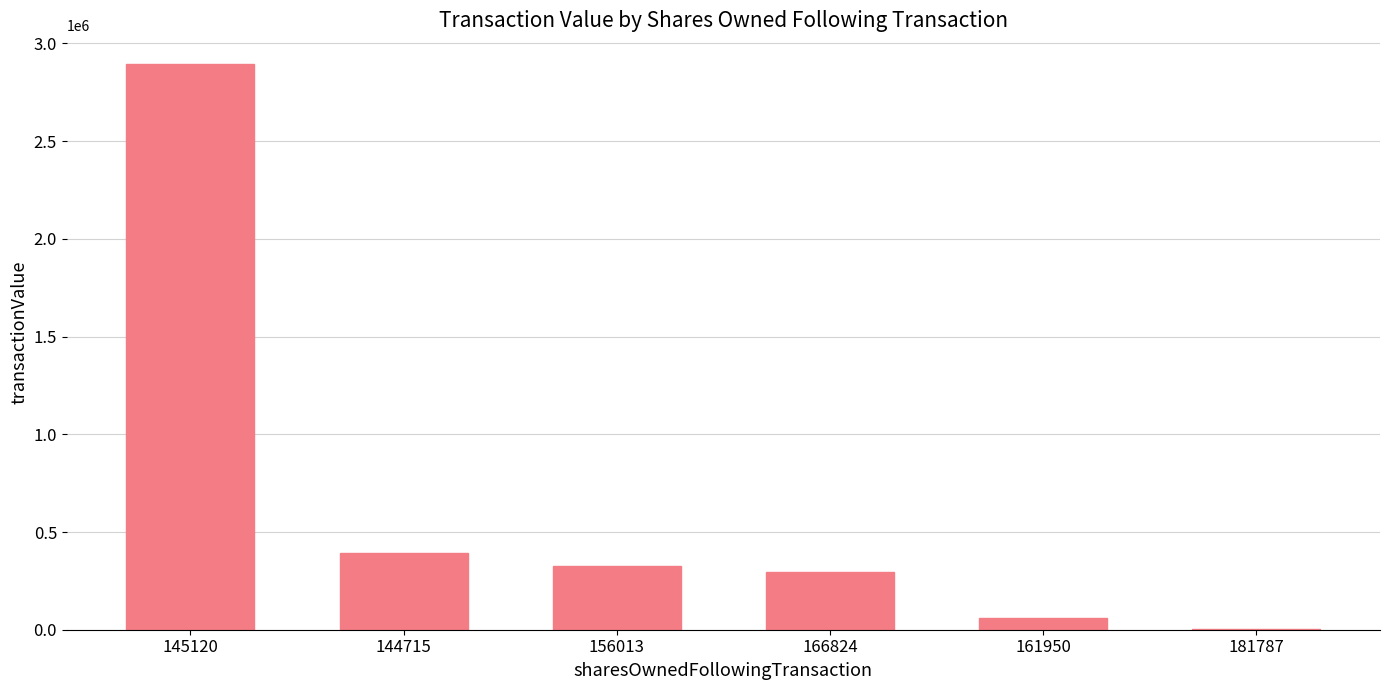

Are the bars horizontal?

No